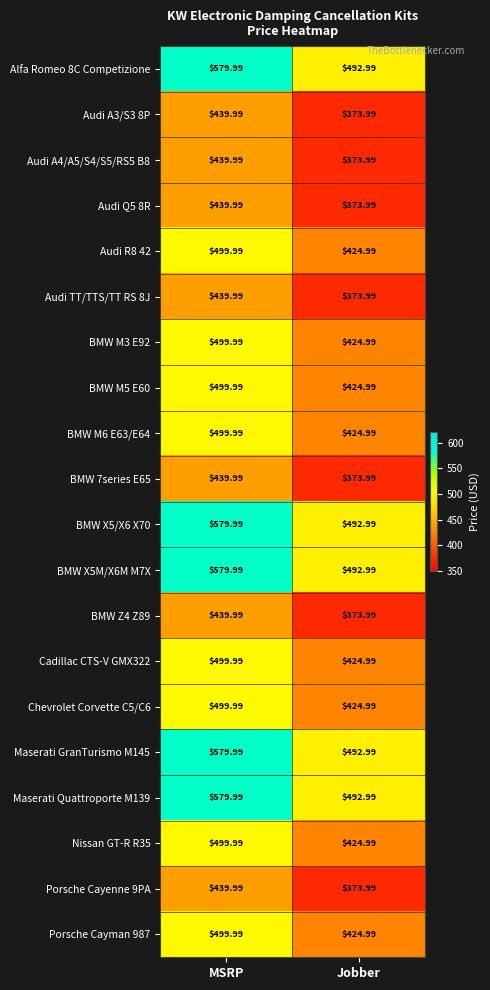

At which label does Chevrolet Corvette C5/C6 first exceed 499?

MSRP